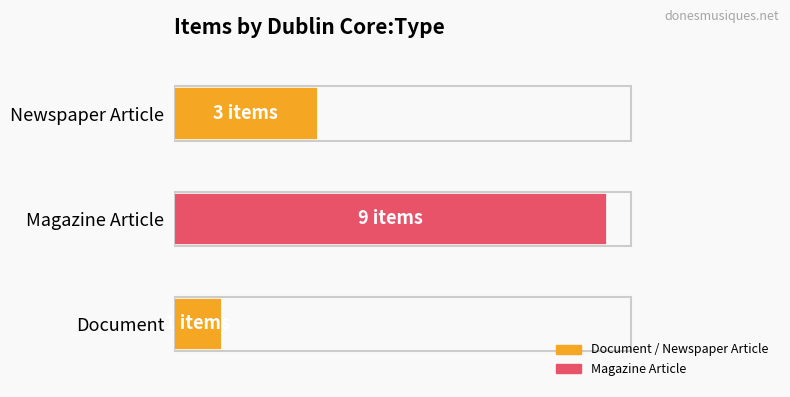

What is the maximum value shown in the chart?

9